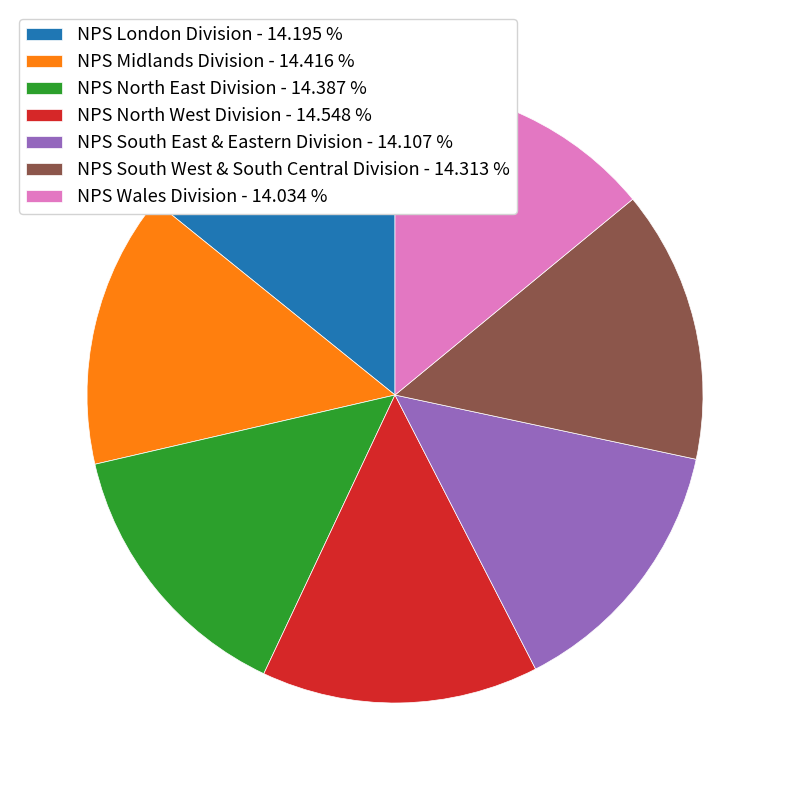

Is there a majority slice in this chart?

No